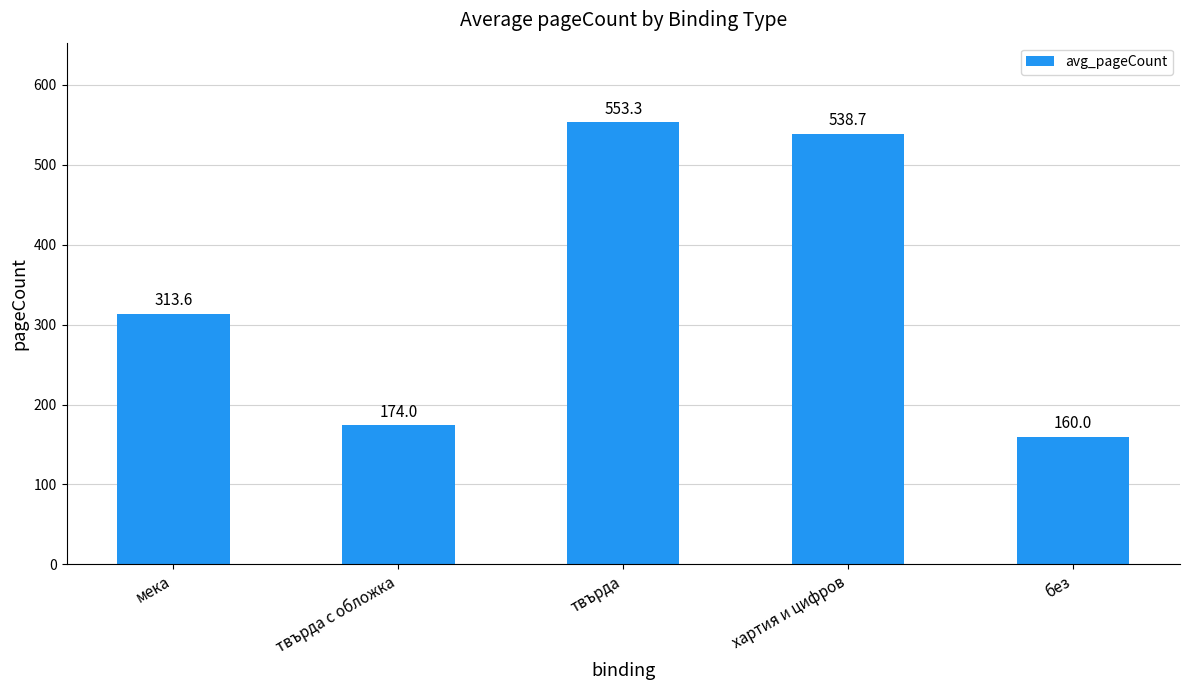

Rank the categories by value from highest to lowest.

твърда, хартия и цифров, мека, твърда с обложка, без